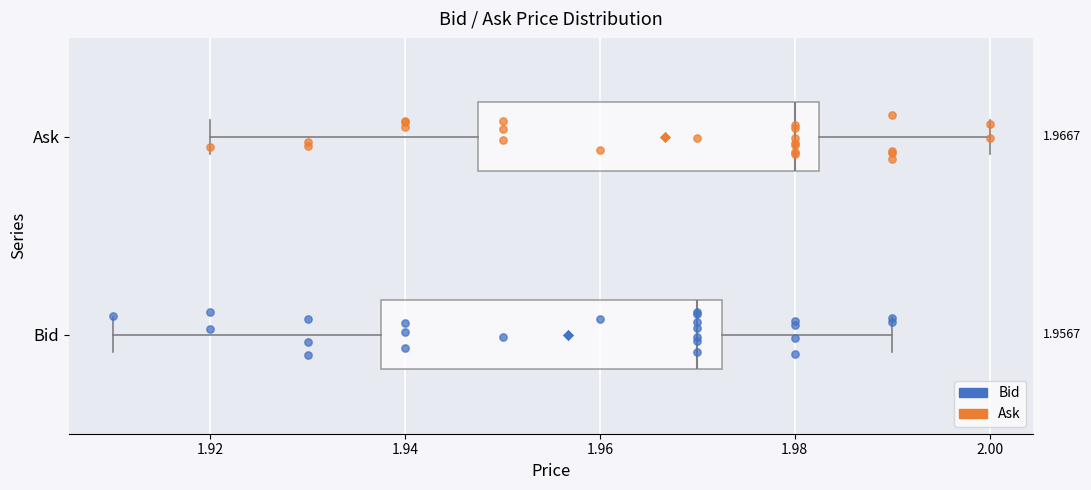

Which box's median line is the furthest to the left?

Bid